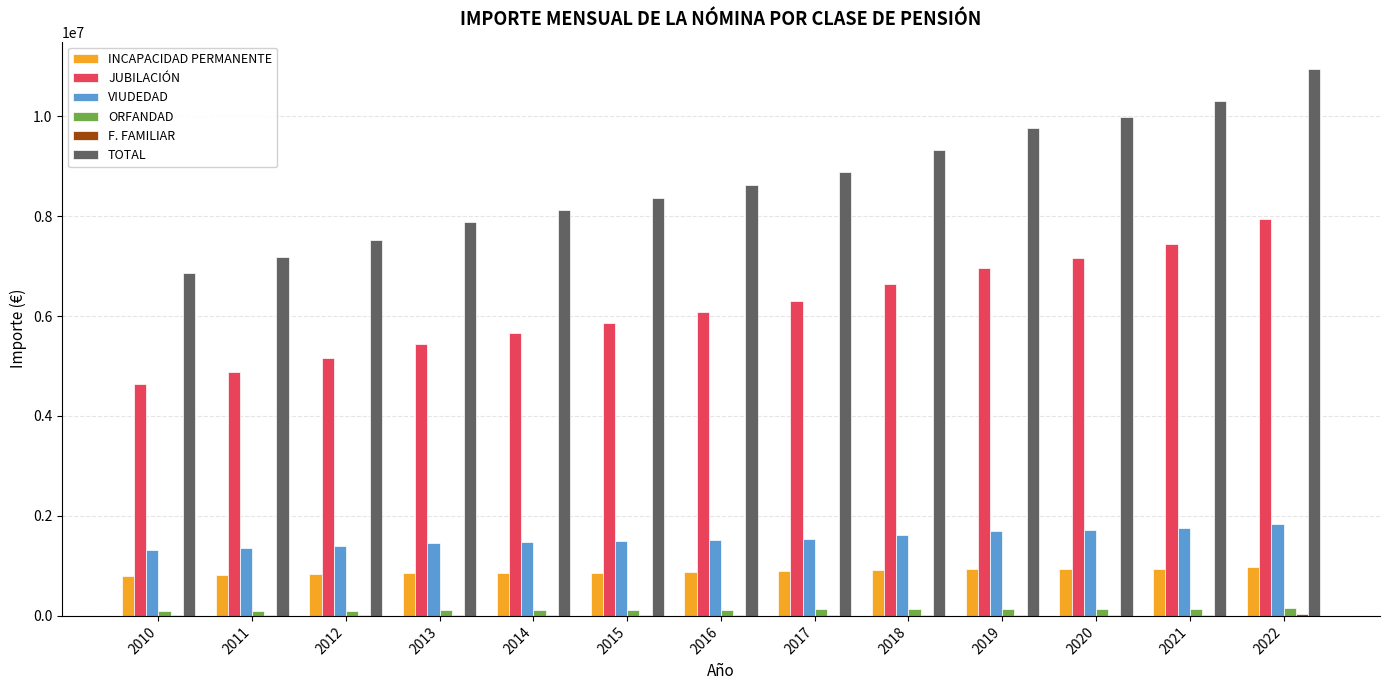

Between 2010 and 2017, which series saw the biggest shift?

TOTAL